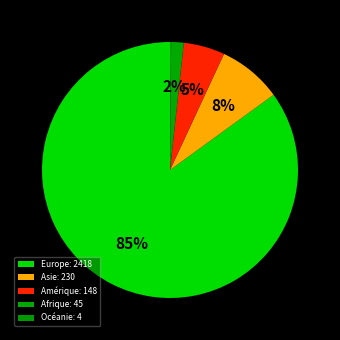

Count the number of slices in the pie.

5